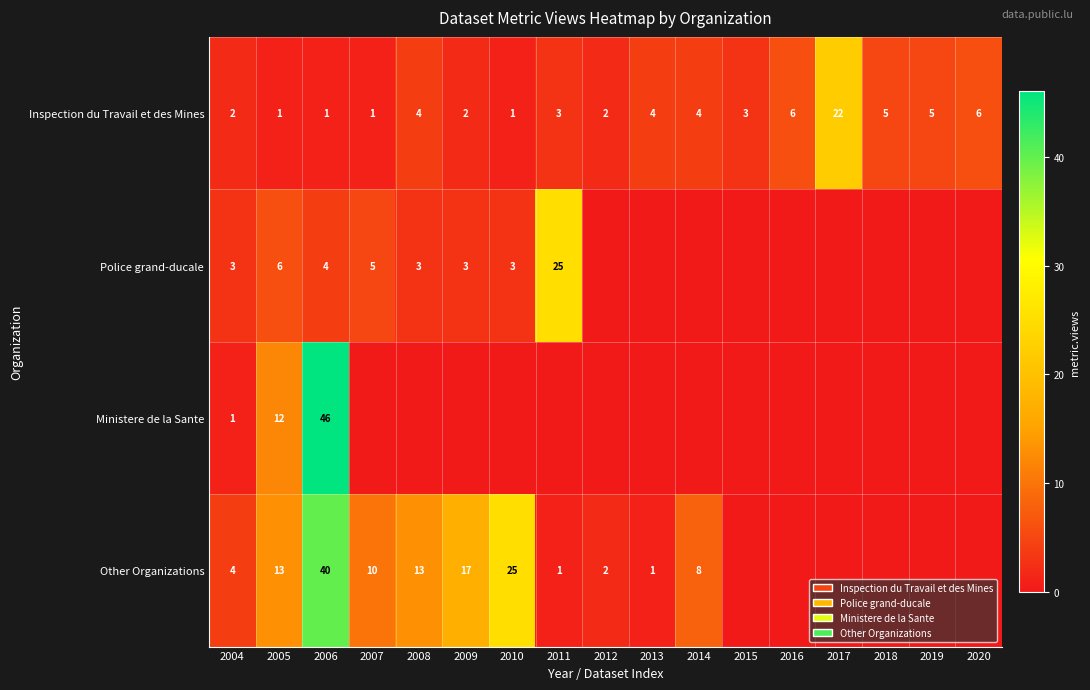

What is the average value of the Inspection du Travail et des Mines series?

4